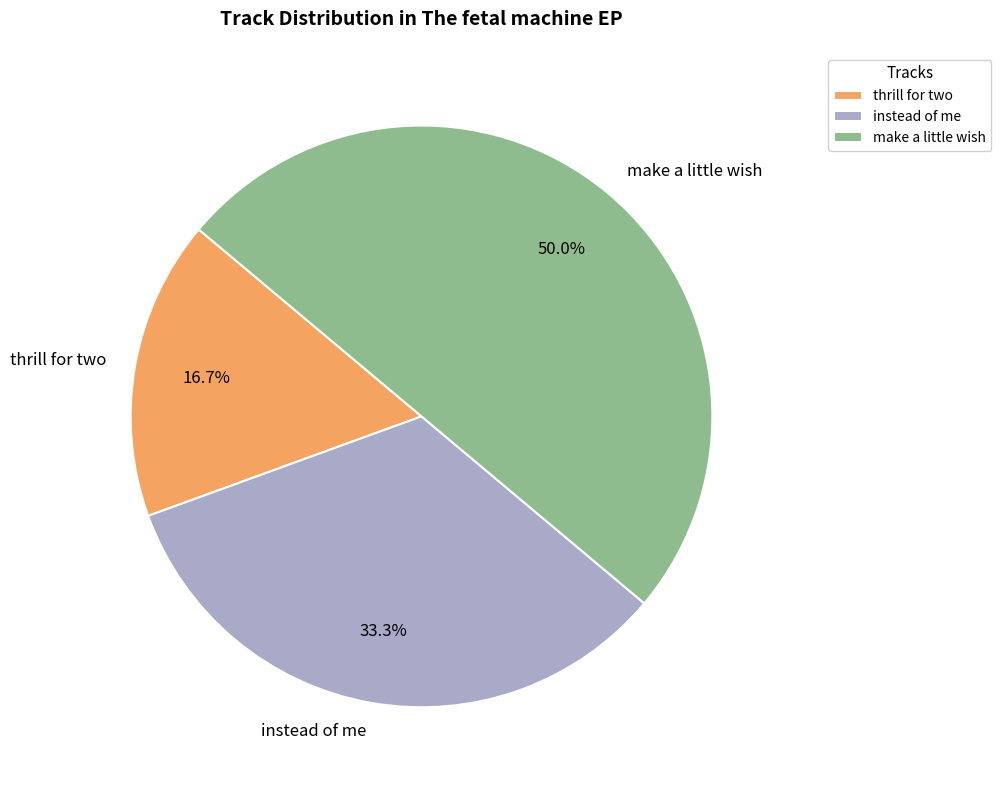

Combined, what portion of the pie is thrill for two and instead of me?

50.0%